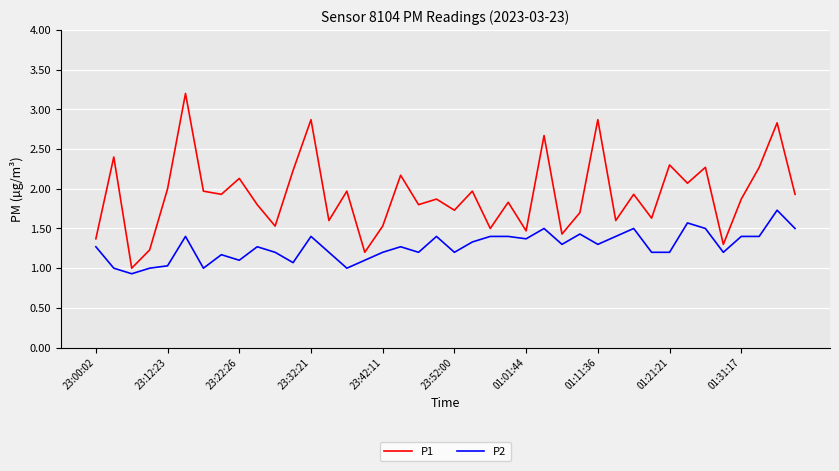

What is the difference between the maximum and minimum values in the P2 series?

0.8